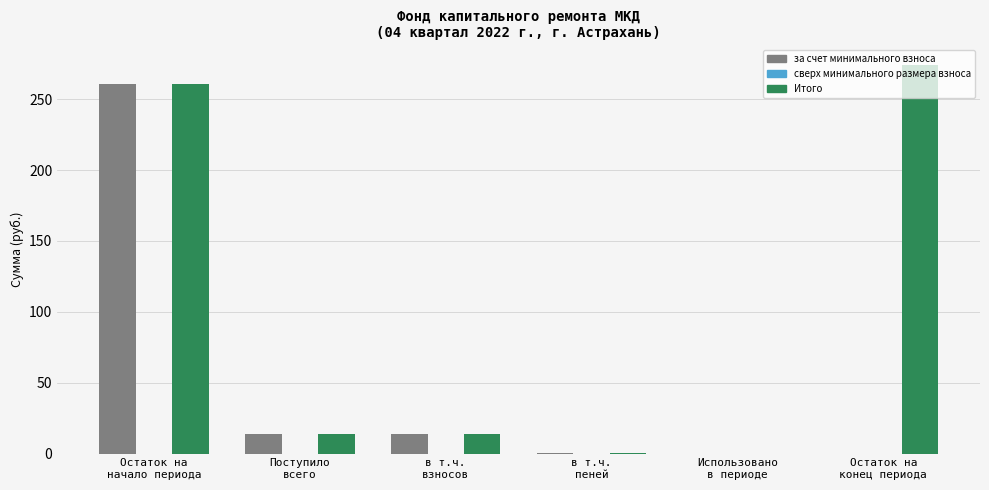

Which series has the largest total across all categories?

Итого